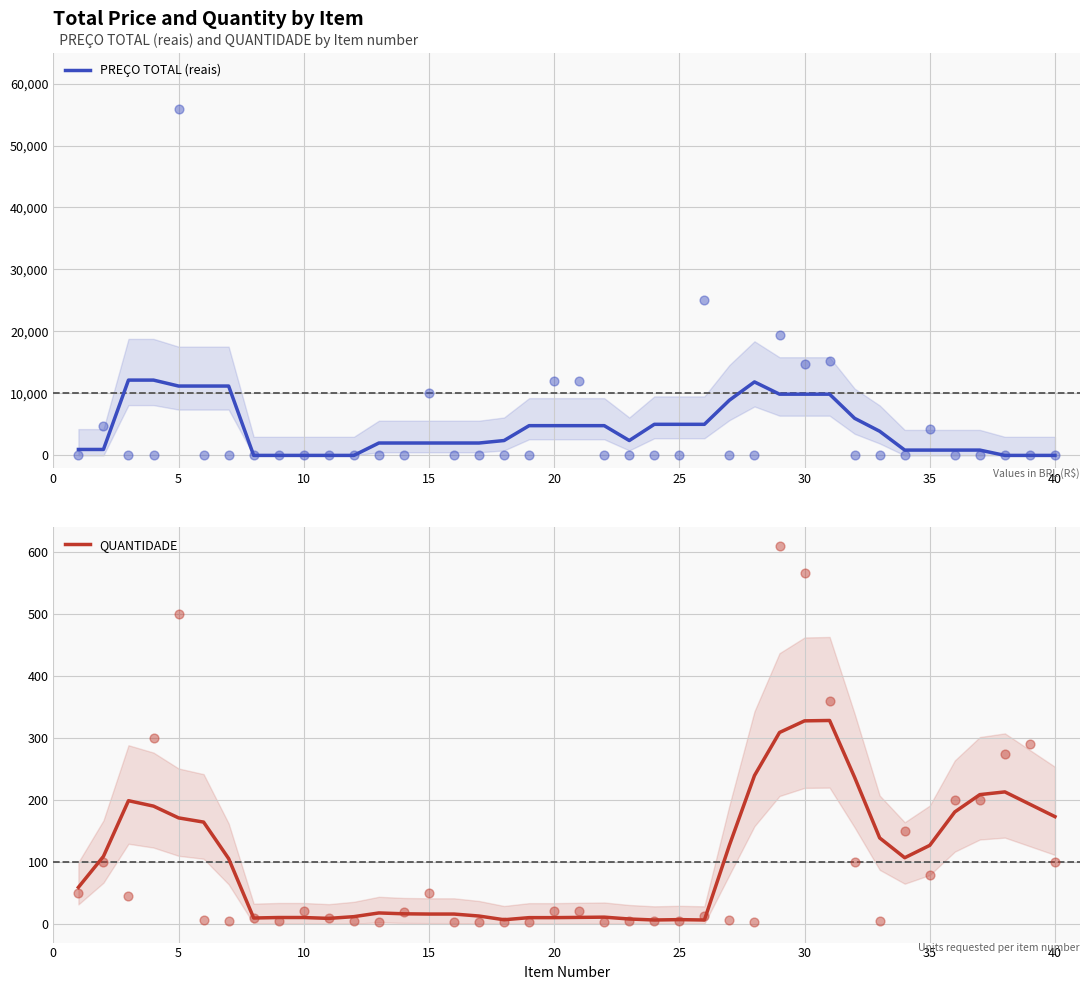

What are all the series names shown in the legend?

PREÇO TOTAL (reais), QUANTIDADE